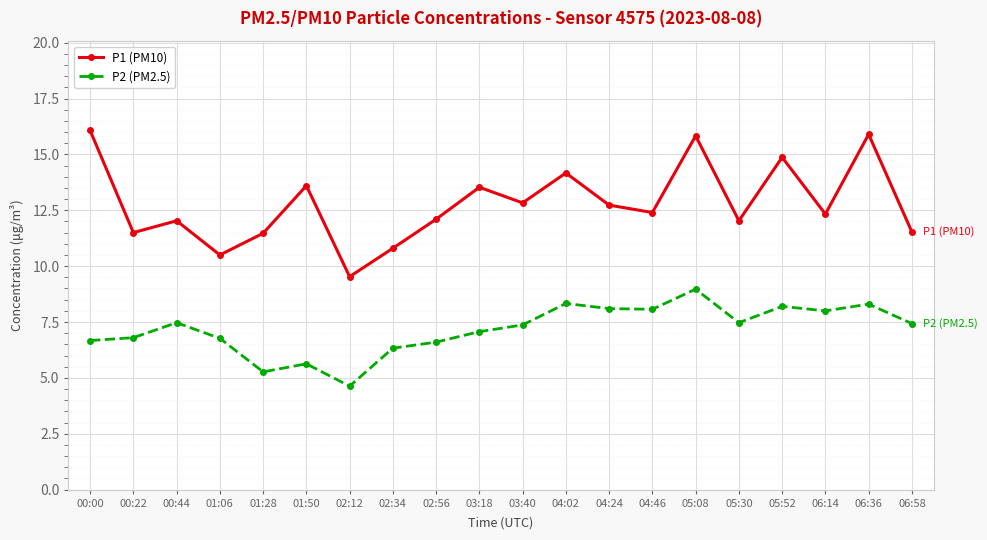

How many series are shown in this chart?

2